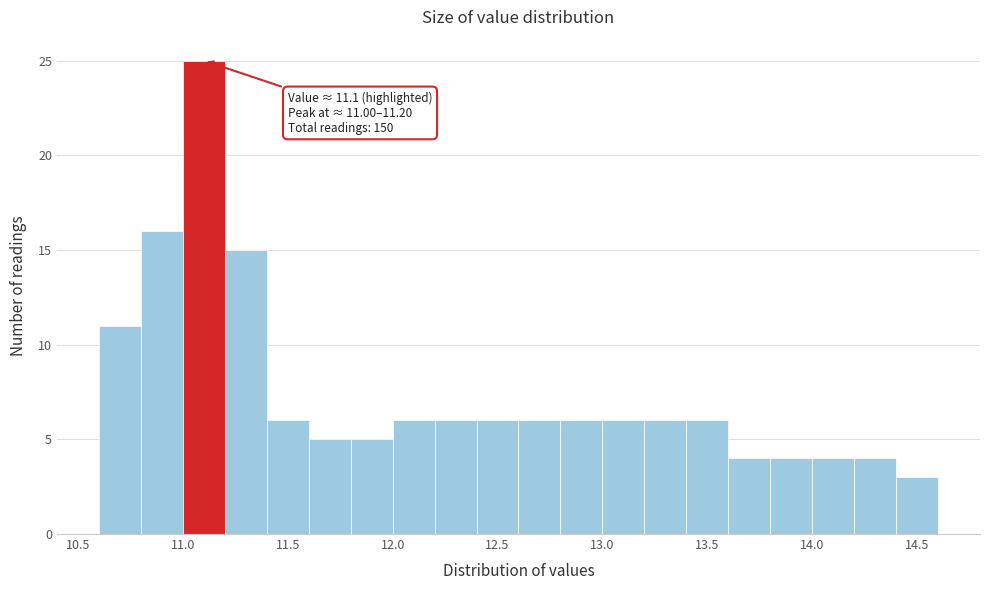

Which range on the x-axis has the tallest bar?

11.0 to 11.2